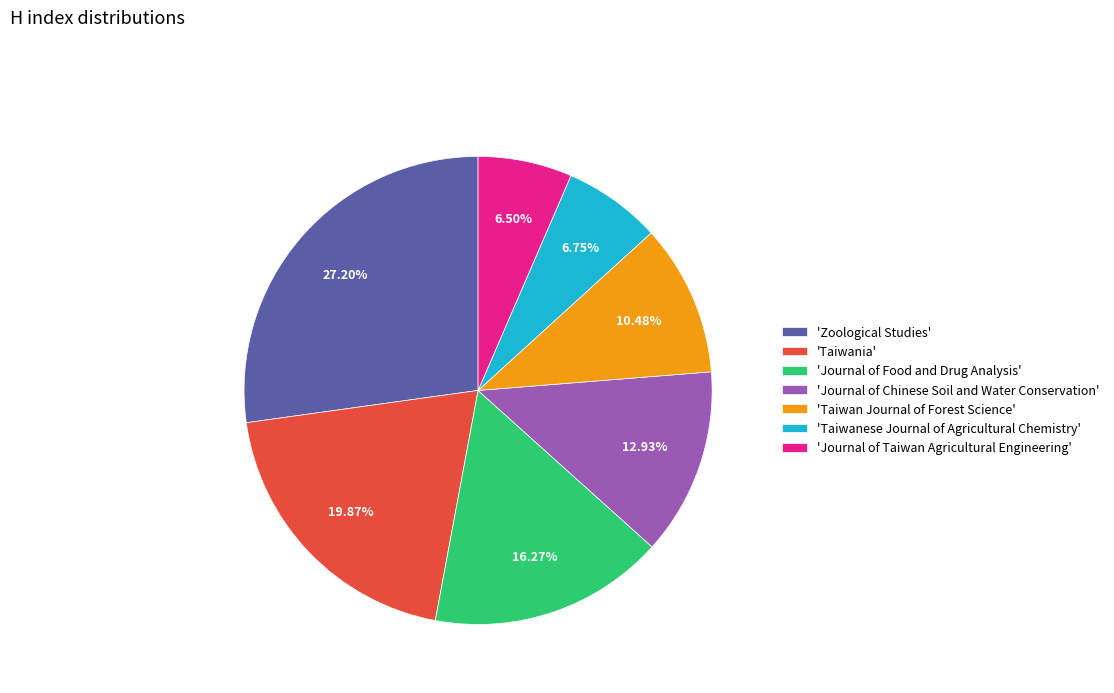

Is the sum of 'Zoological Studies' and 'Journal of Chinese Soil and Water Conservation' greater than half?

No